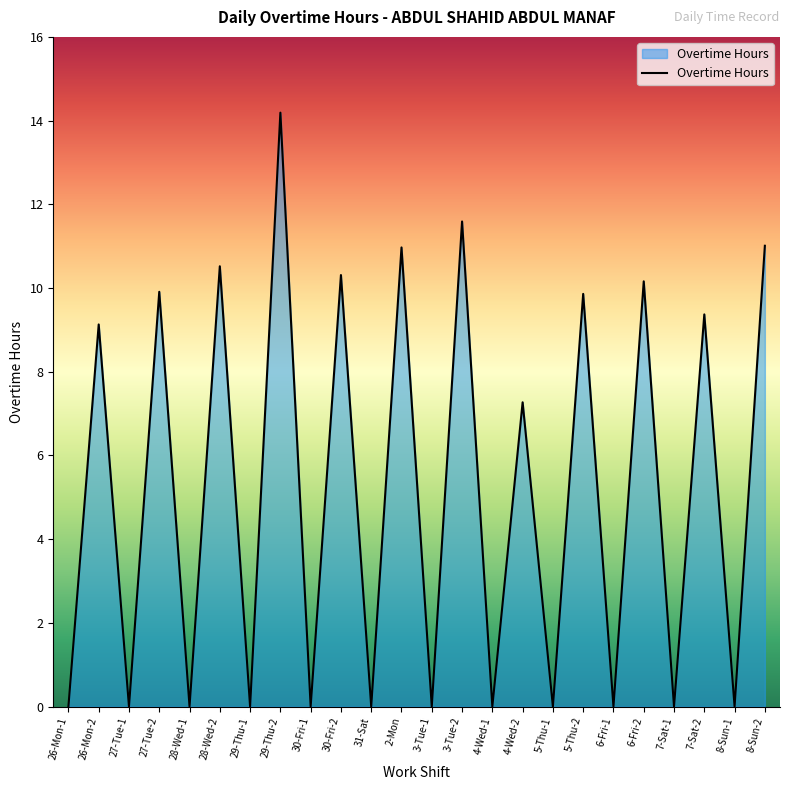

What is the change in value from 29-Thu-2 to 4-Wed-2?

-6.9